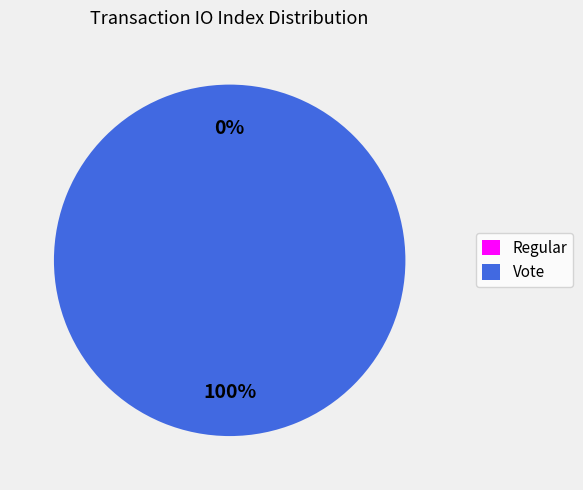

Count the number of slices in the pie.

2